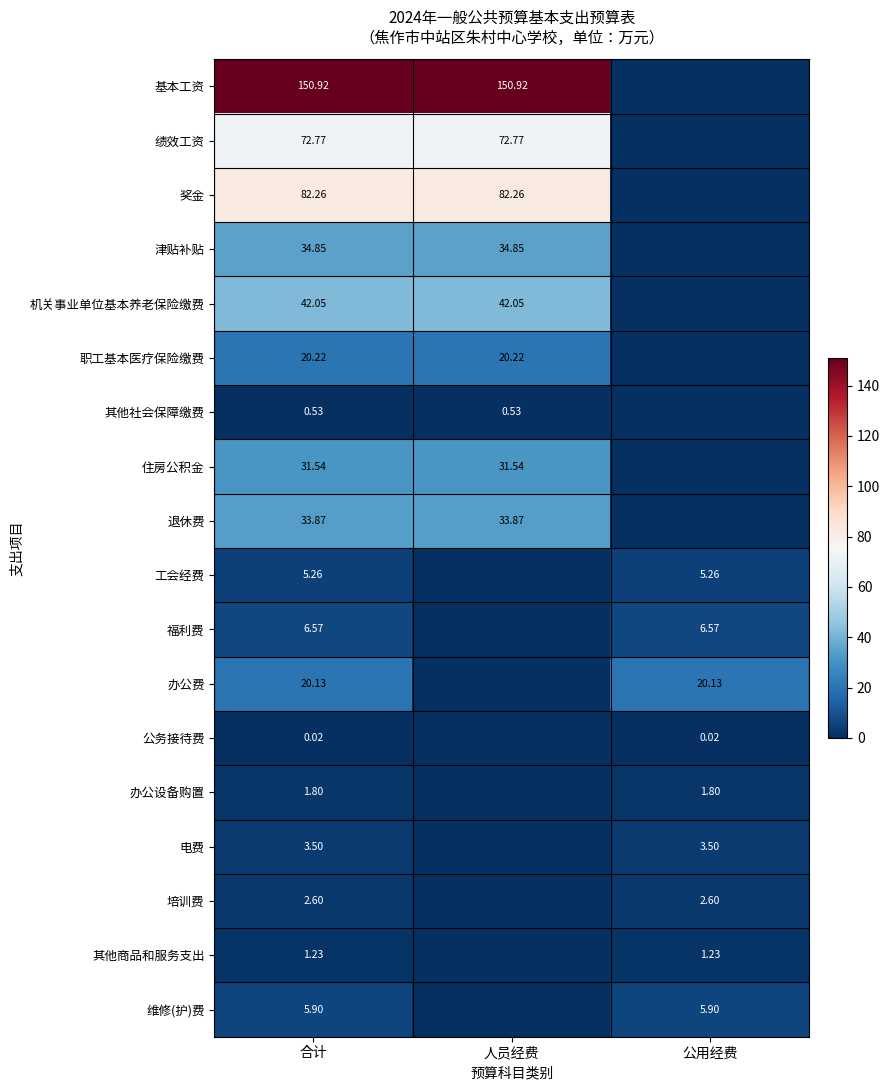

Which label corresponds to the smallest value in the chart?

公用经费